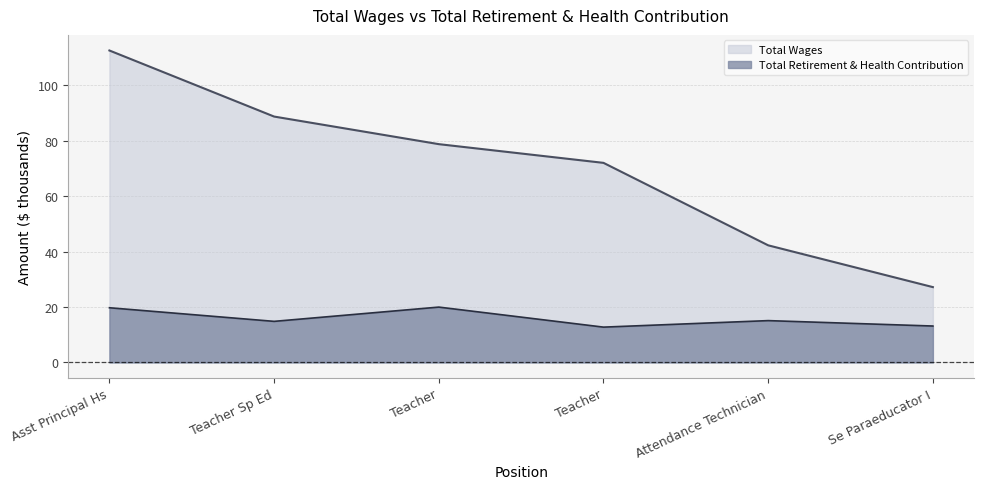

Read the Total Wages value at Asst Principal Hs.

112.5